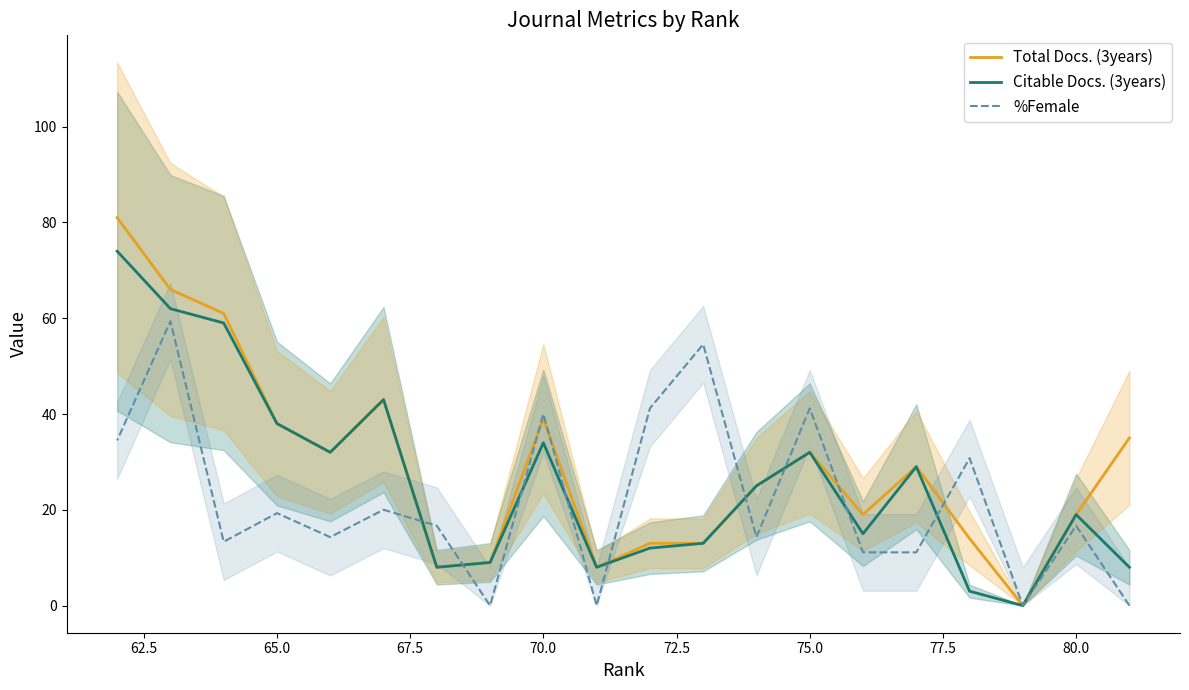

Which has a higher value, 75.0 or 77.5?

75.0